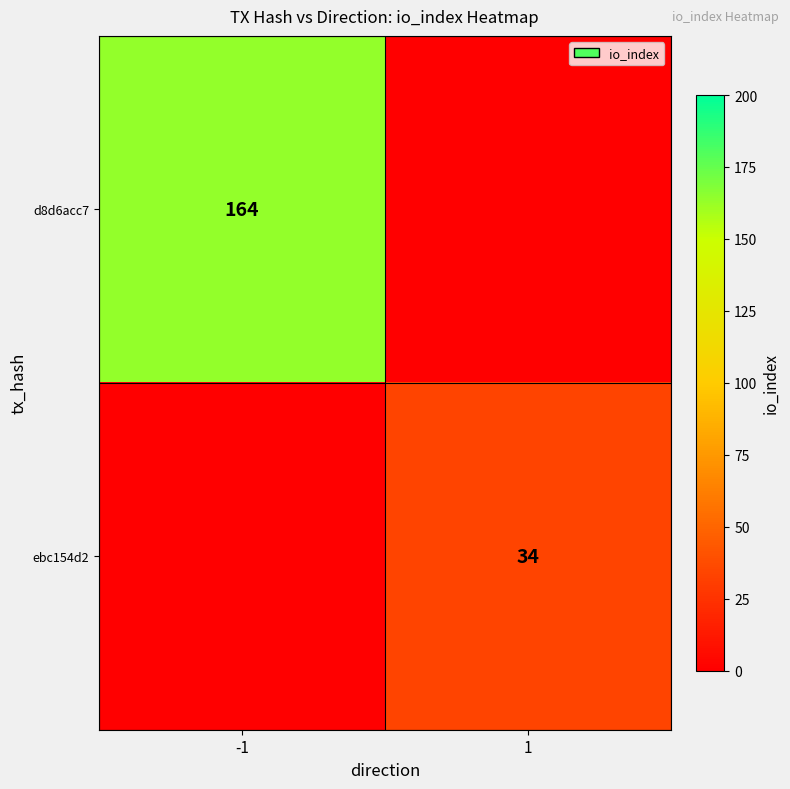

True or false: ebc154d2 has a value of 34 at 1.

True